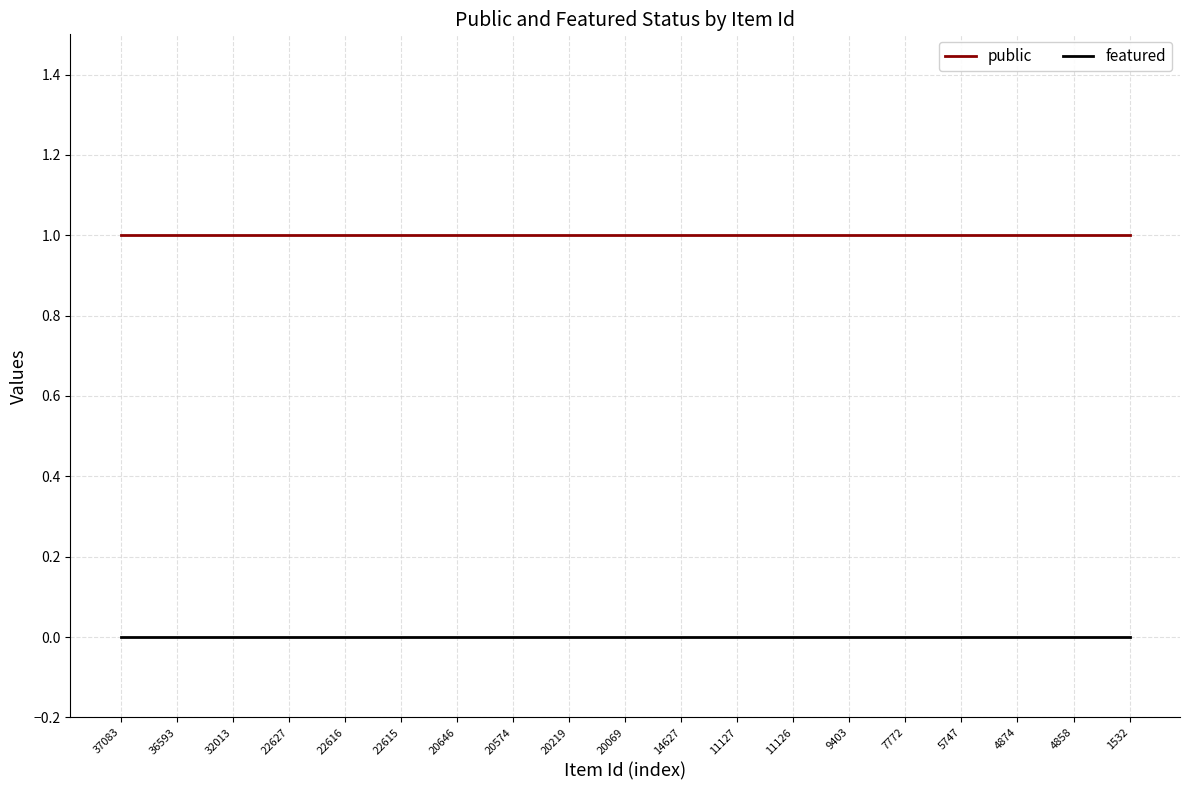

The value of public at 20069 is 2. True or false?

False